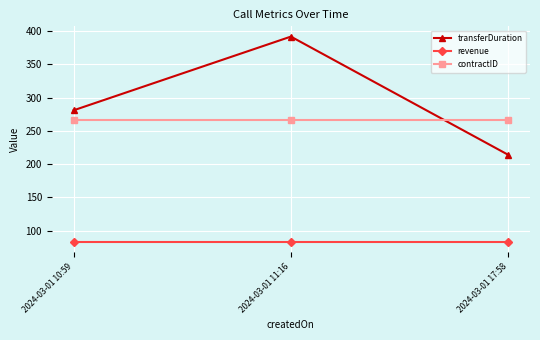

Which category has the highest value across all series?

2024-03-01 11:16